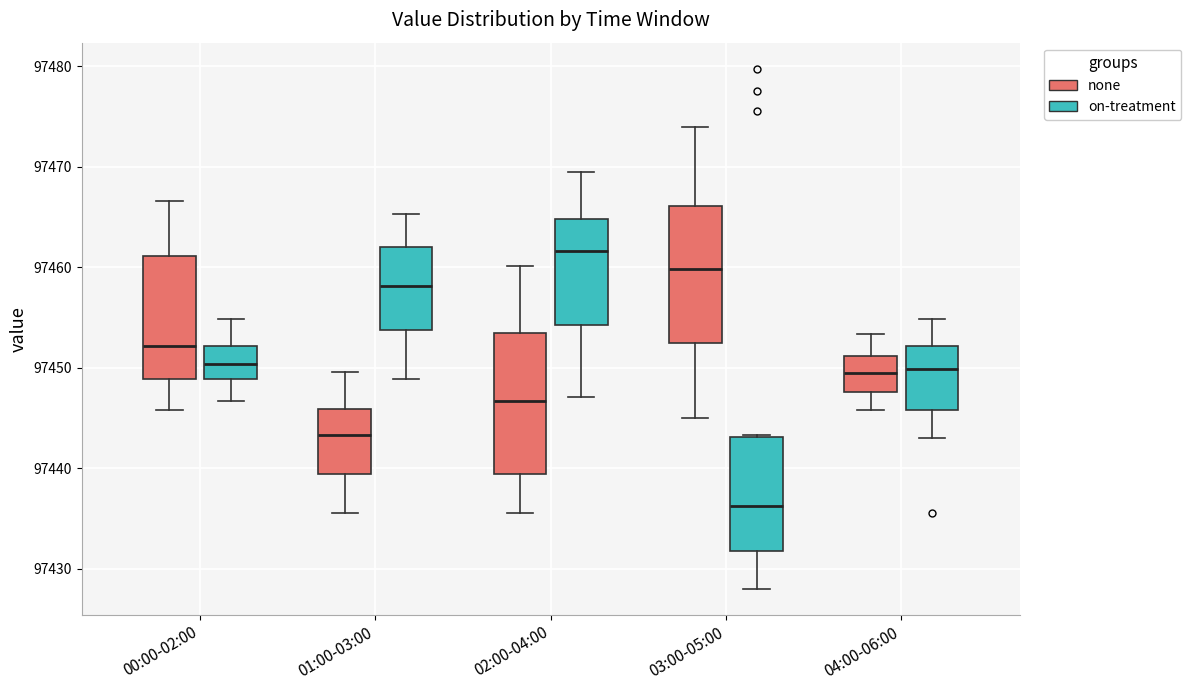

Which box has the lowest median line?

03:00-05:00 (on-treatment)